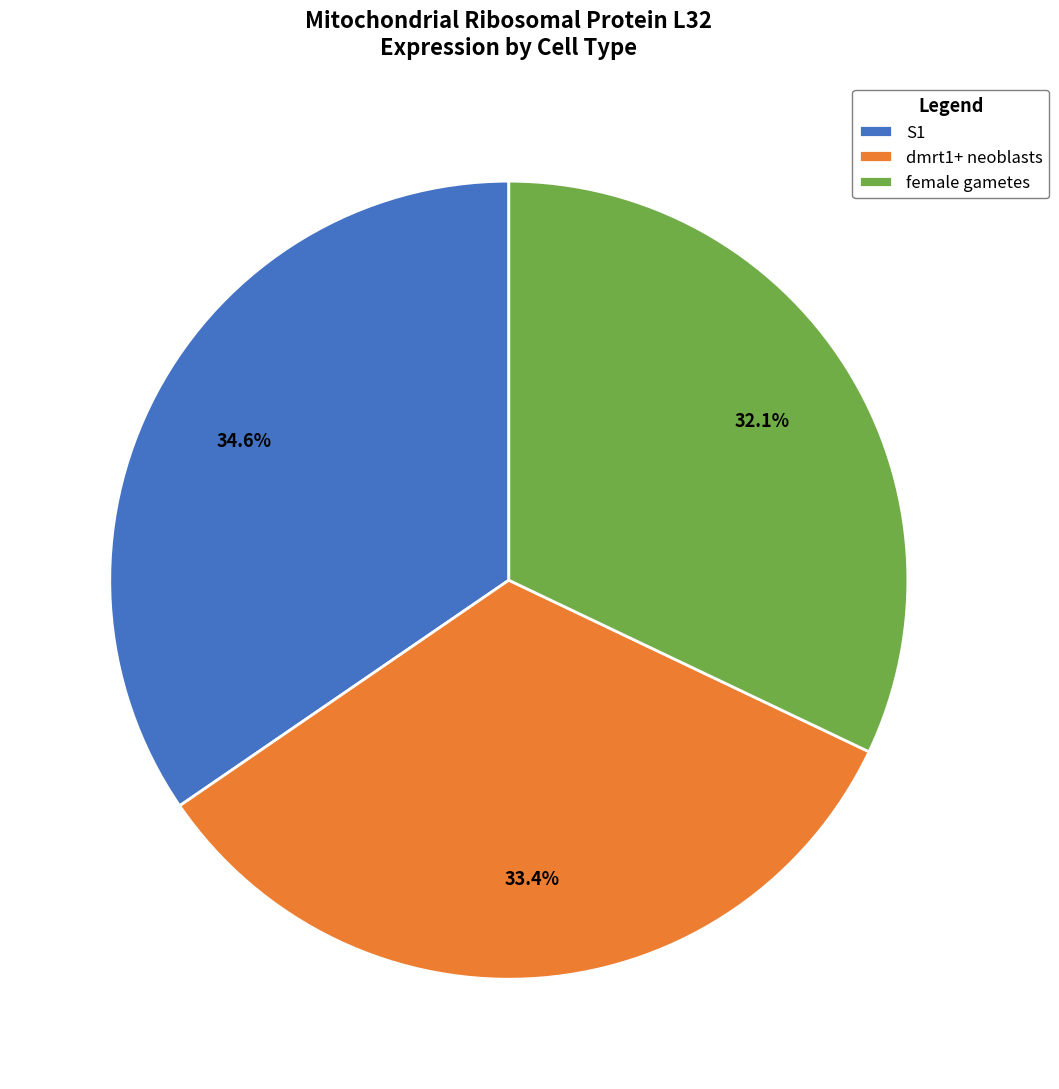

Is female gametes the majority of the pie?

No